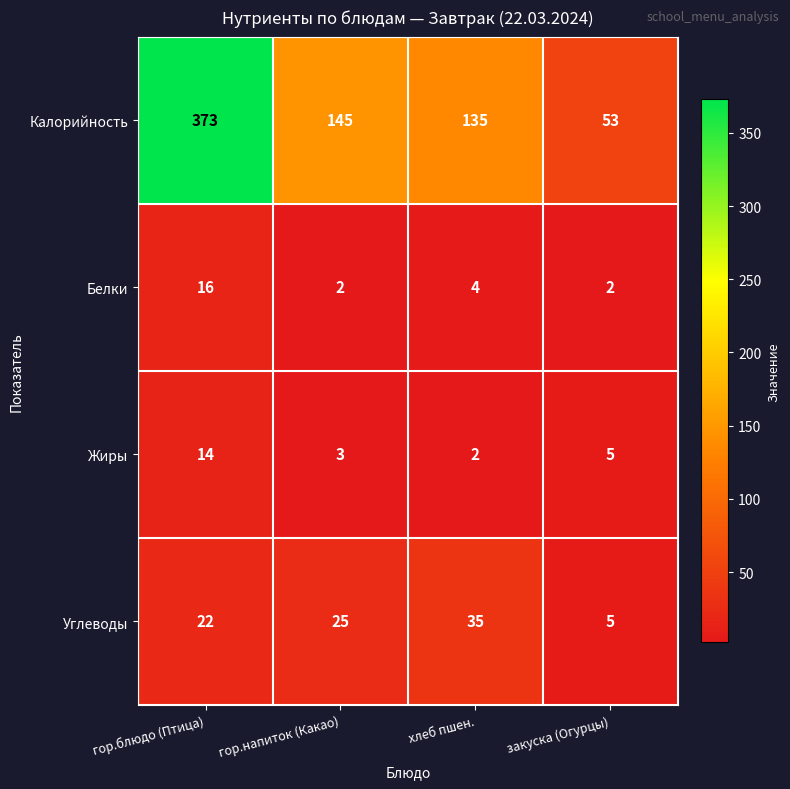

Is it true that Углеводы equals 5 at закуска (Огурцы)?

True